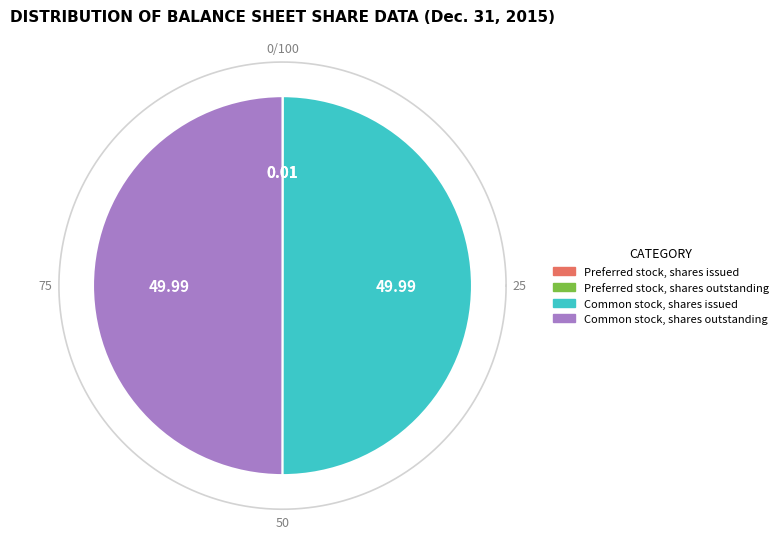

To the nearest percent, what is the average slice percentage?

25%